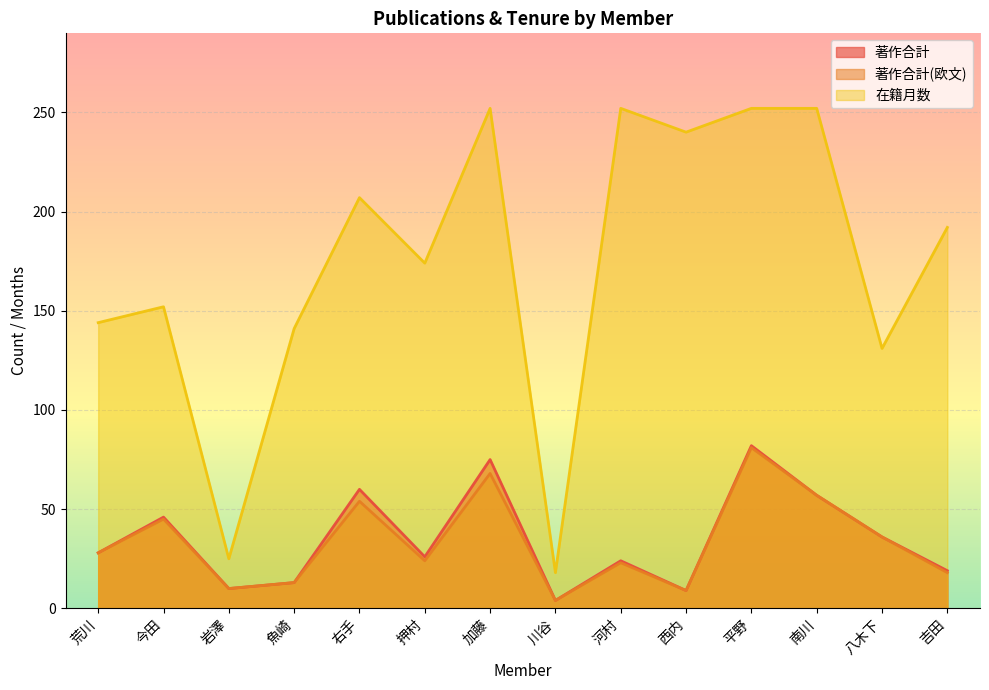

True or false: 在籍月数 and 著作合計(欧文) cross at least once.

False